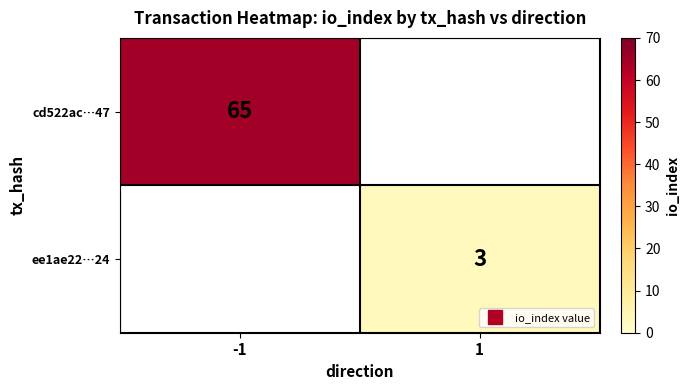

At which label does ee1ae22…24 reach its peak?

-1